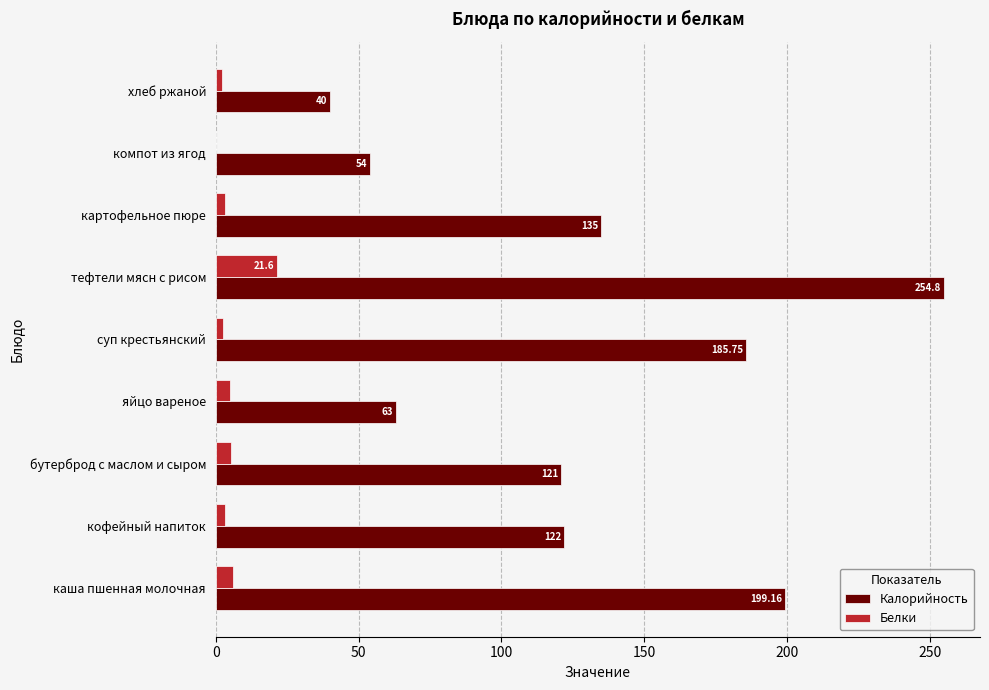

At which label is Калорийность closest to 147?

картофельное пюре